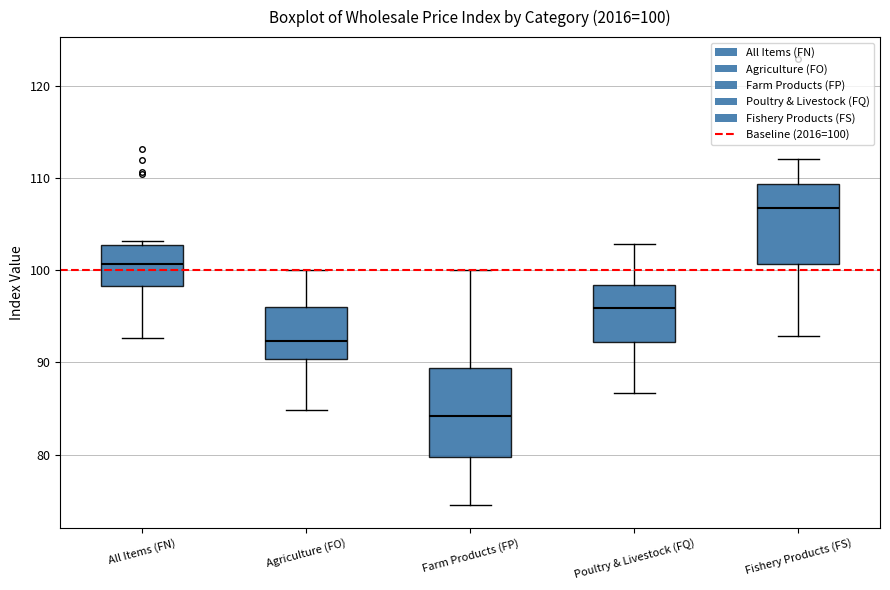

Which box has the lowest median line?

Farm Products (FP)